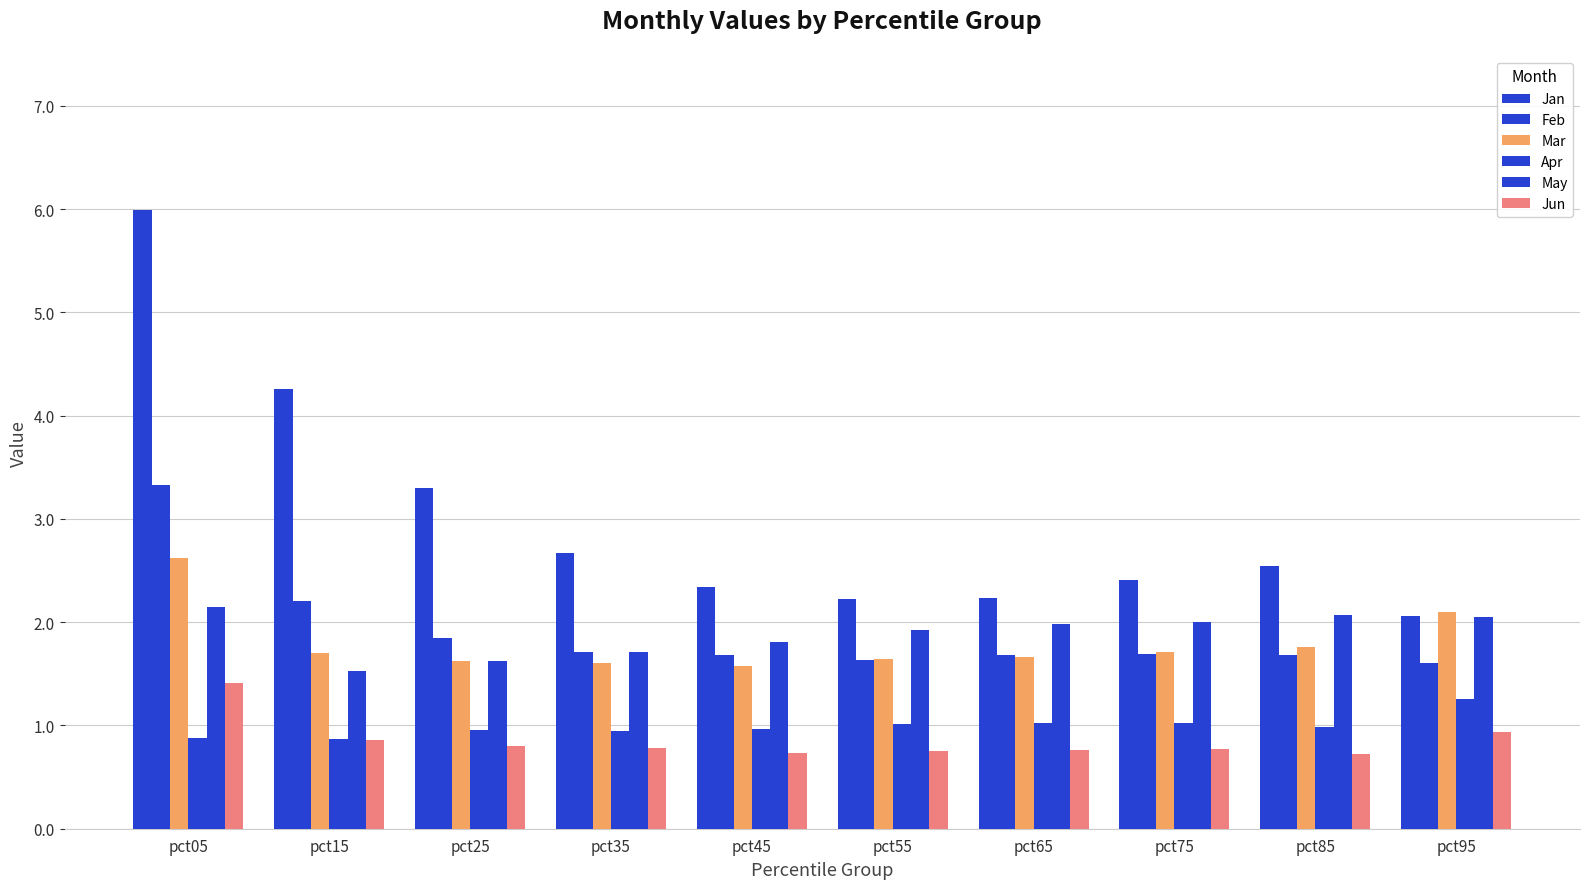

At pct55, list the series in order from smallest to largest.

Jun, Apr, Feb, Mar, May, Jan